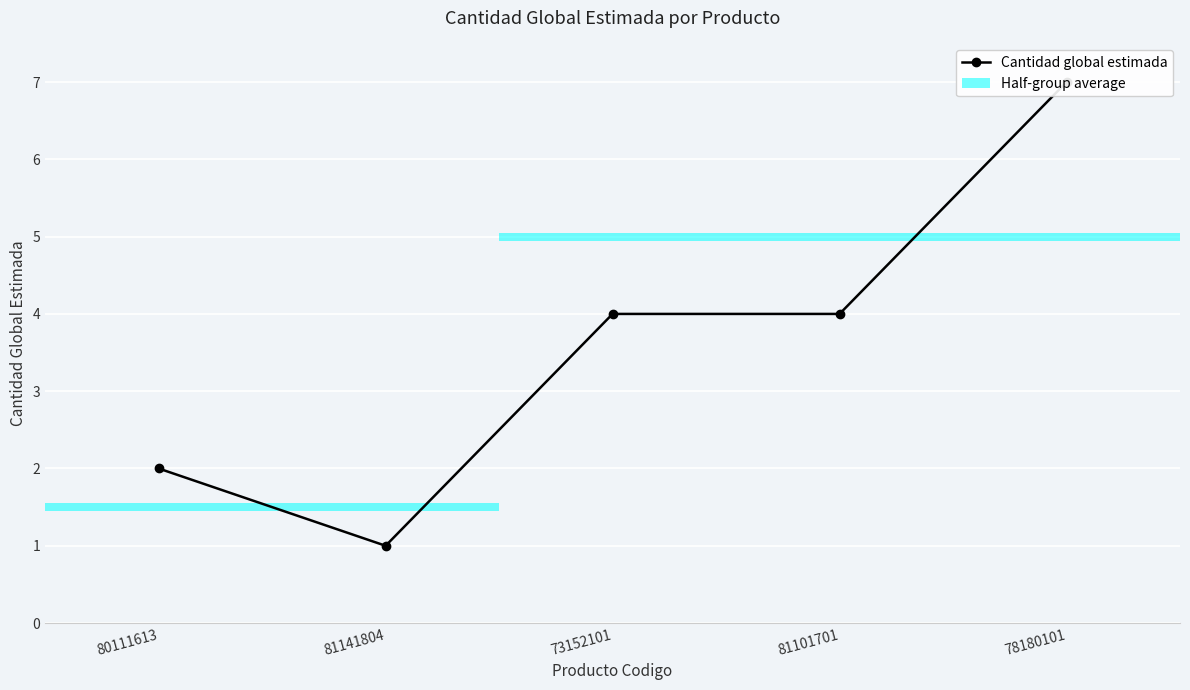

Reading left to right, extract all data points from this chart.

80111613=2	81141804=1	73152101=4	81101701=4	78180101=7